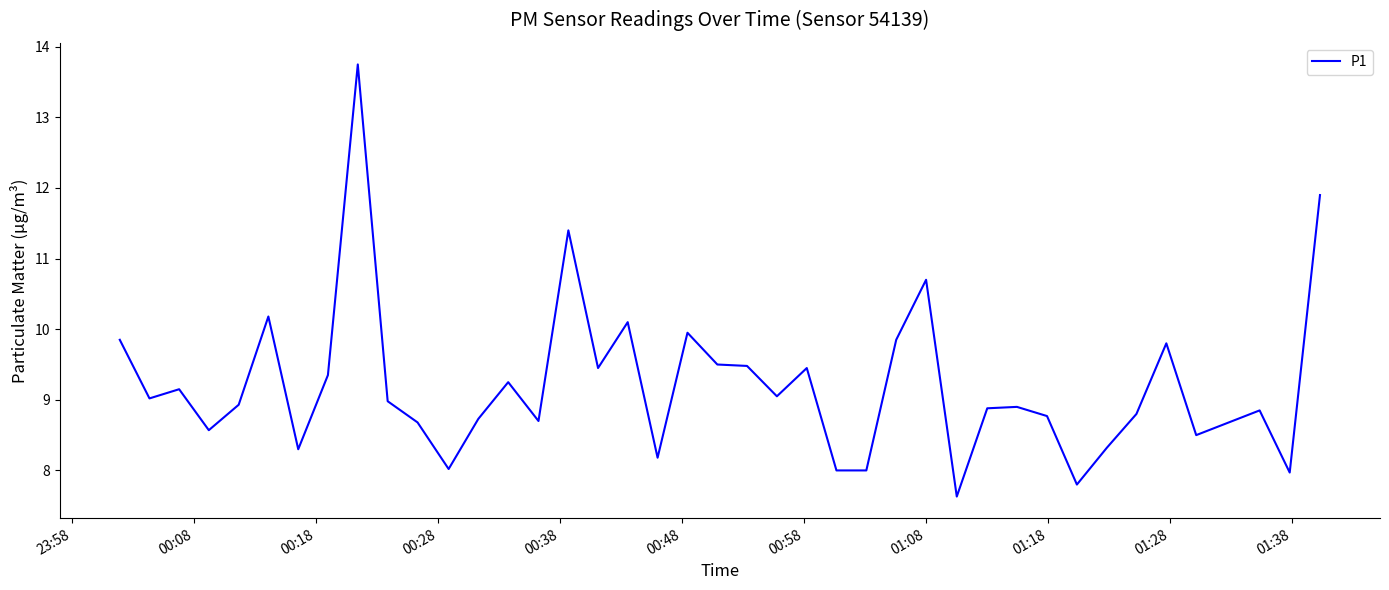

What is the maximum value shown in the chart?

13.8